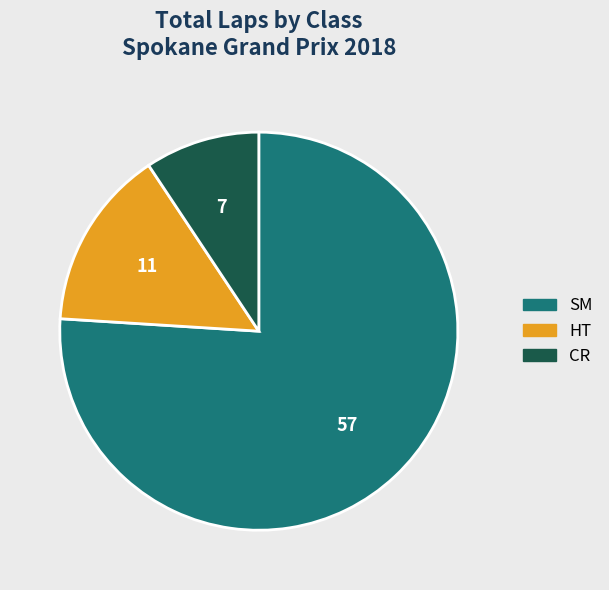

Is there a majority slice in this chart?

Yes